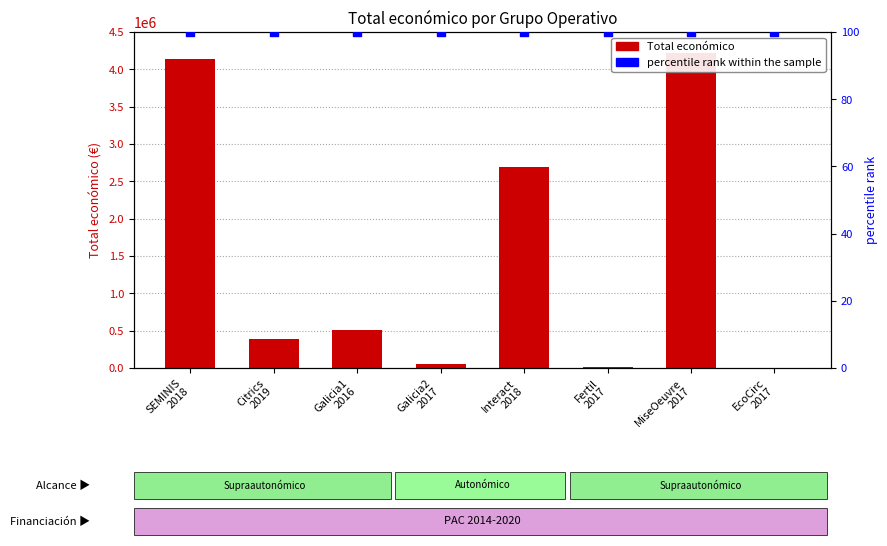

Which series reaches the minimum Y coordinate?

percentile rank within the sample